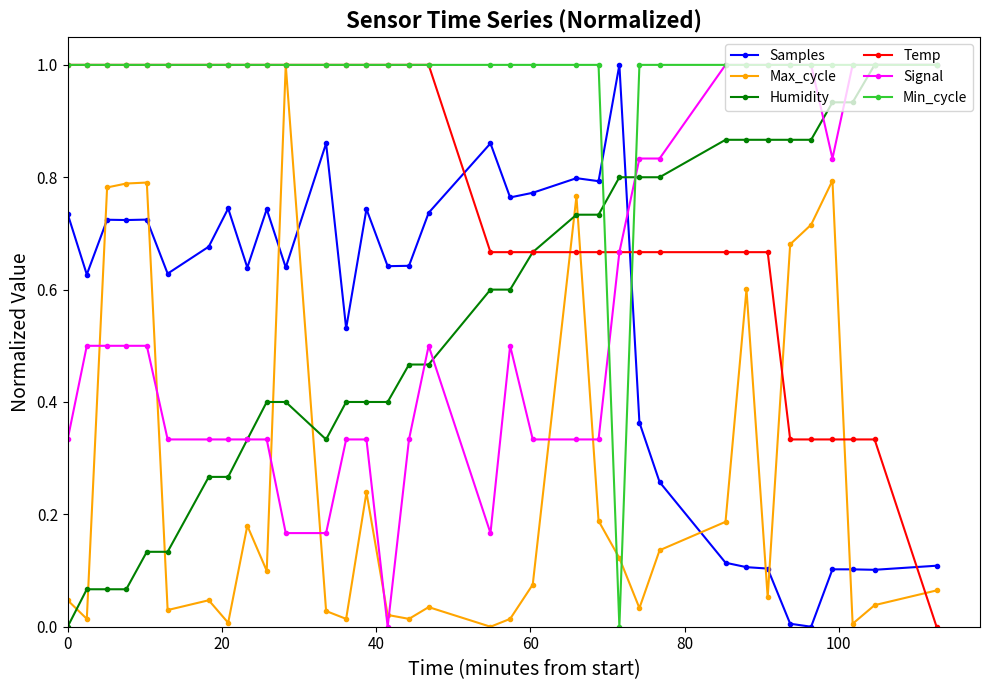

How many categories are shown in the chart?

34